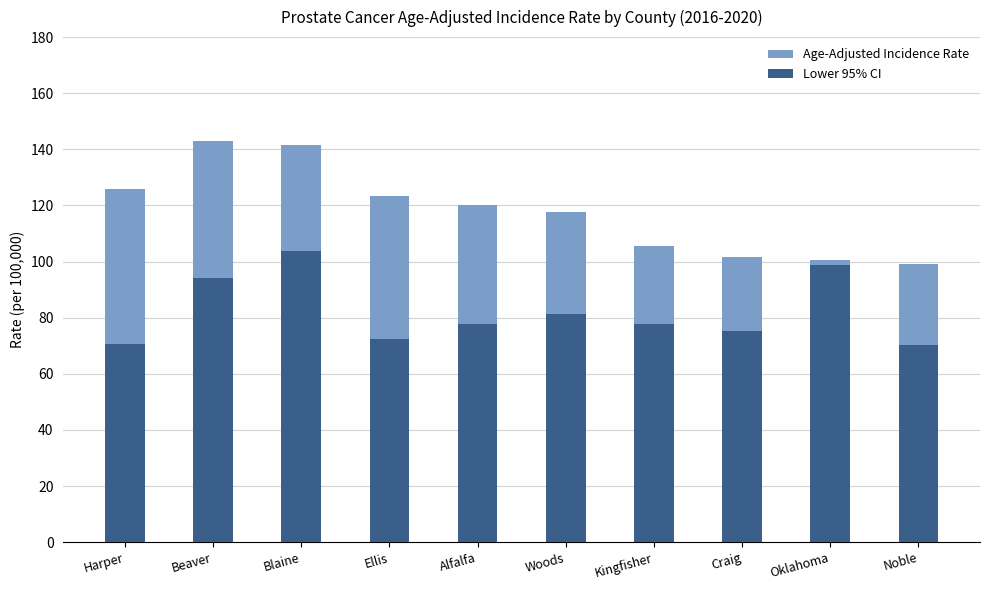

How many categories are shown in the chart?

10